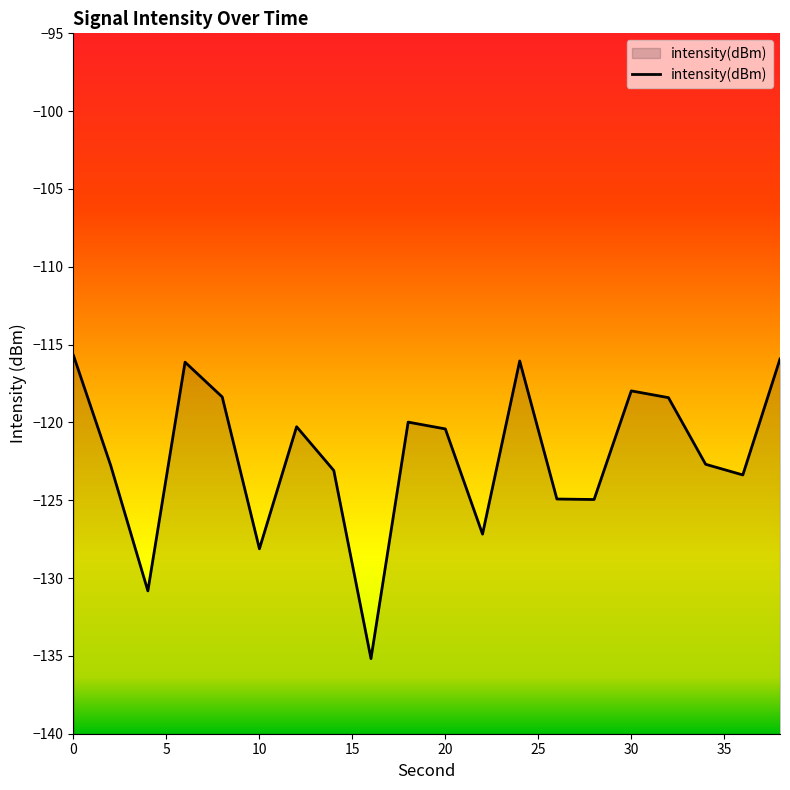

What is the minimum value shown in the chart?

-135.2